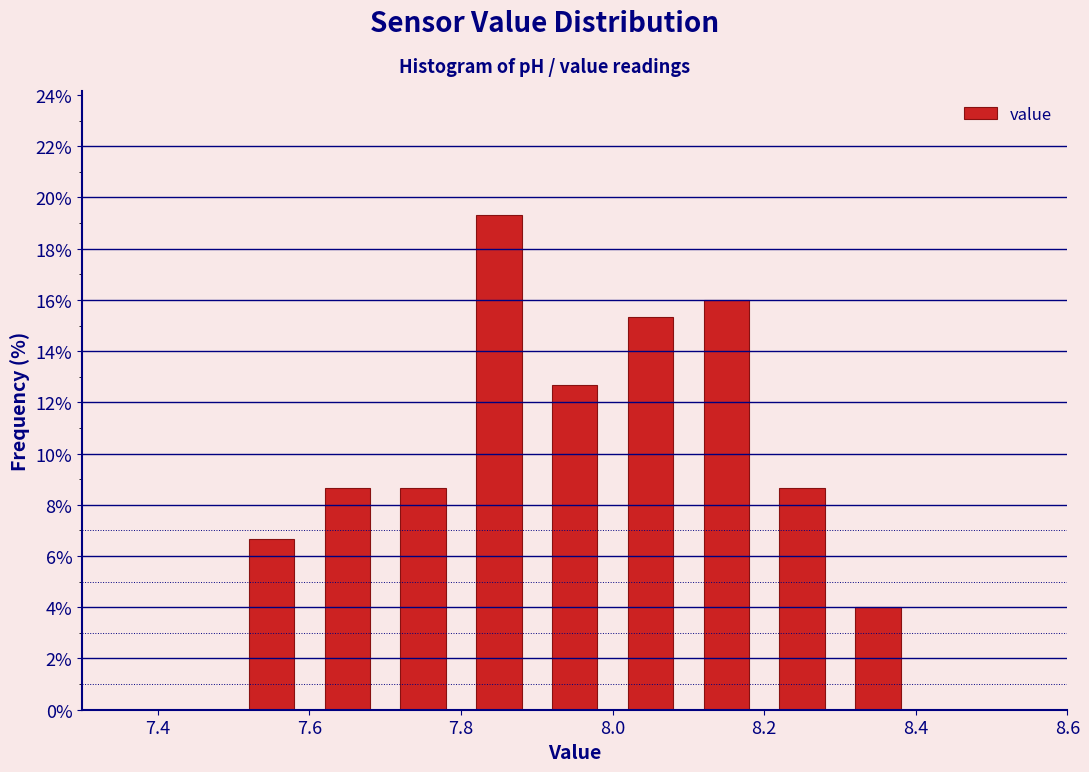

Over which range of the x-axis is the bar tallest?

7.8 to 7.9